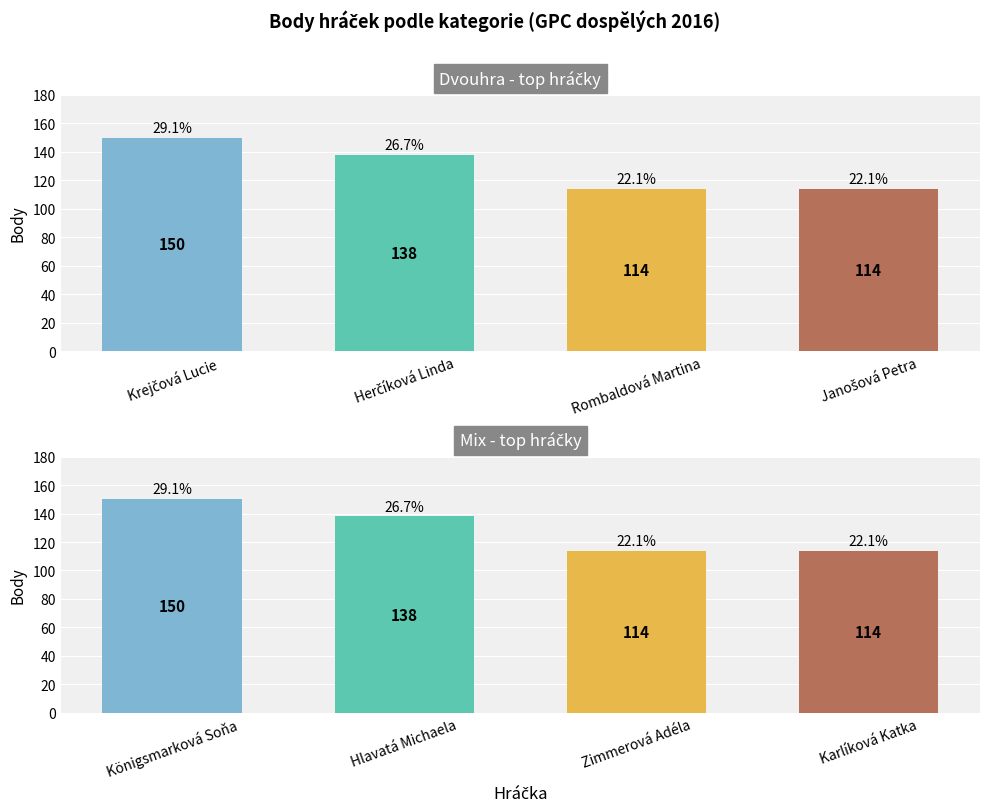

At which label does Dvouhra body reach its peak?

Krejčová Lucie